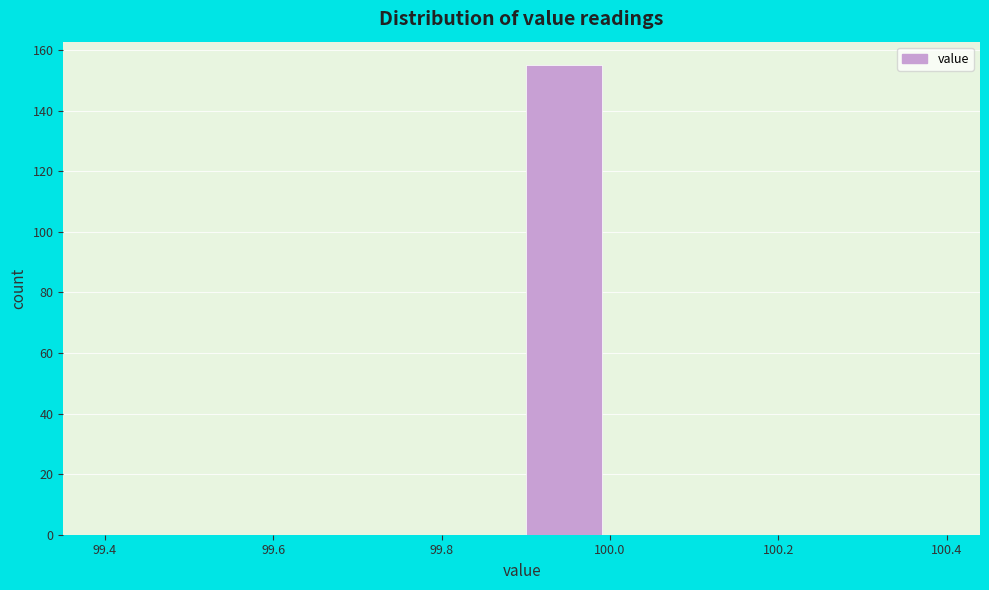

Reading left to right, list every bar in this chart as the range it spans on the x-axis followed by its height. The values are not printed on the chart, so give them approximately, as read against the axis.

99.4 to 99.5: 0
99.5 to 99.6: 0
99.6 to 99.7: 0
99.7 to 99.8: 0
99.8 to 99.9: 0
99.9 to 100.0: 156
100.0 to 100.1: 0
100.1 to 100.2: 0
100.2 to 100.3: 0
100.3 to 100.4: 0